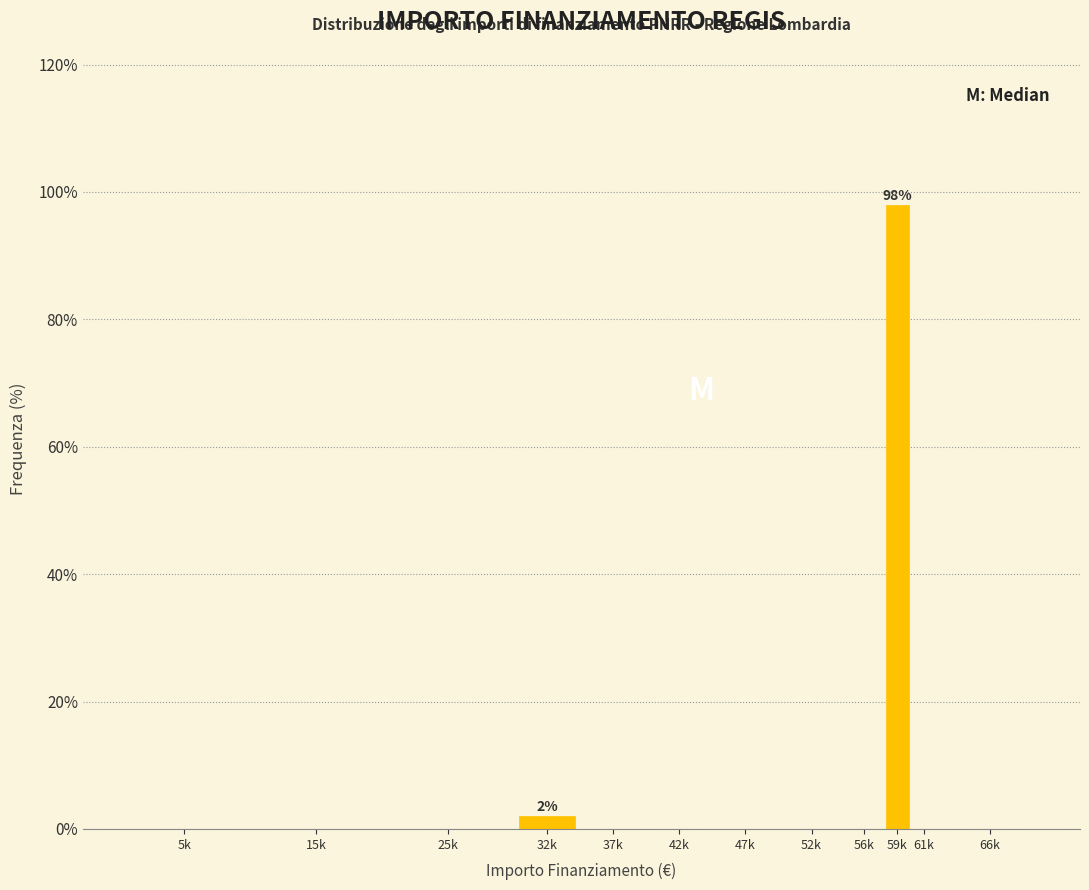

Reading left to right, extract all data points from this chart.

5k=0.0	15k=0.0	25k=0.0	32k=2.0	37k=0.0	42k=0.0	47k=0.0	52k=0.0	56k=0.0	59k=98.0	61k=0.0	66k=0.0